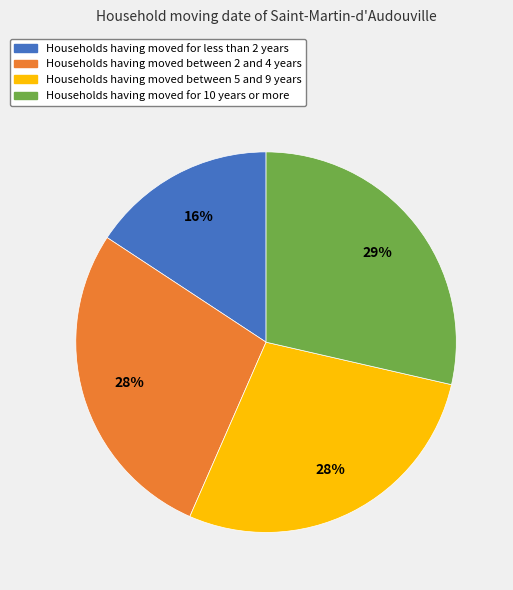

To the nearest percent, what is the difference between the largest and smallest slice percentages?

13%